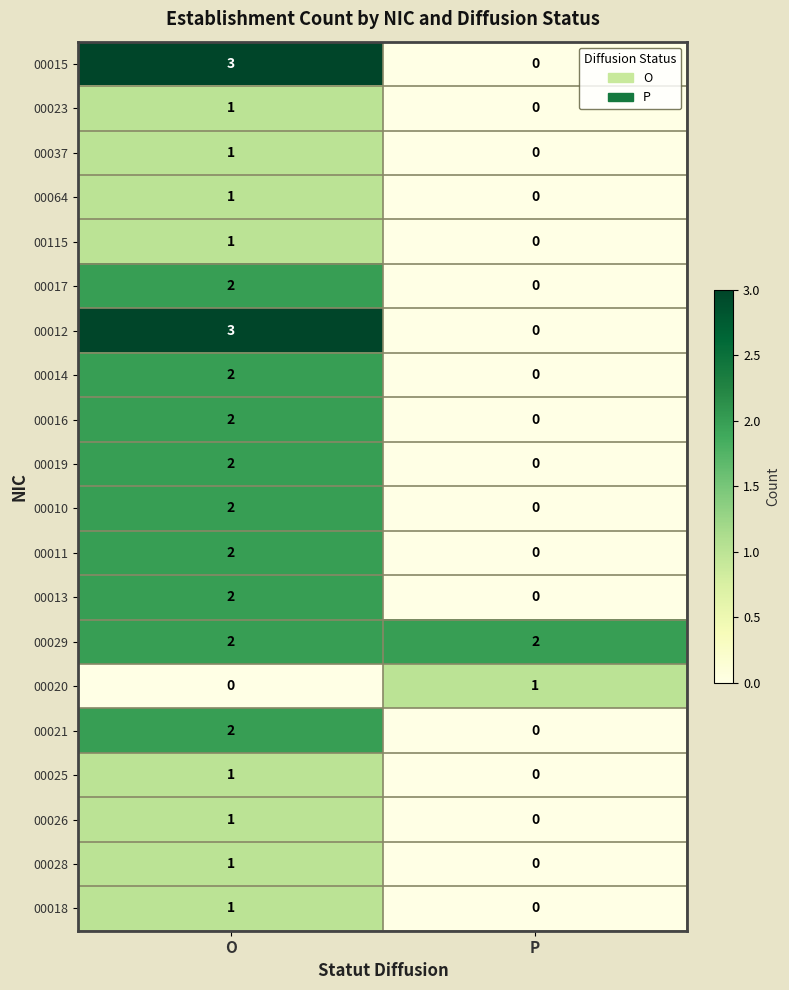

What is the total value across all series at P?

3